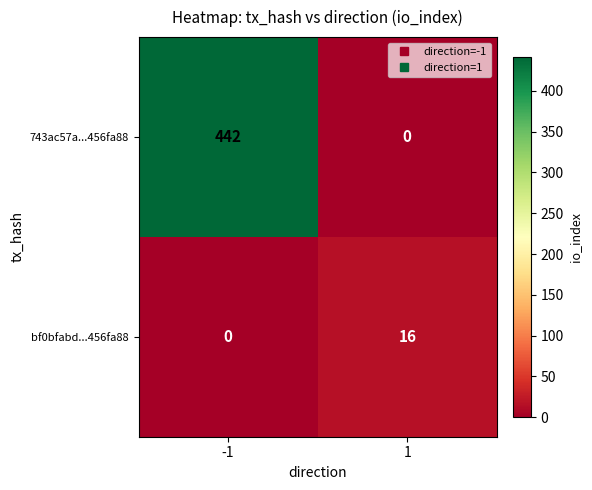

At 1, list the series in order from largest to smallest.

bf0bfabd...456fa88, 743ac57a...456fa88